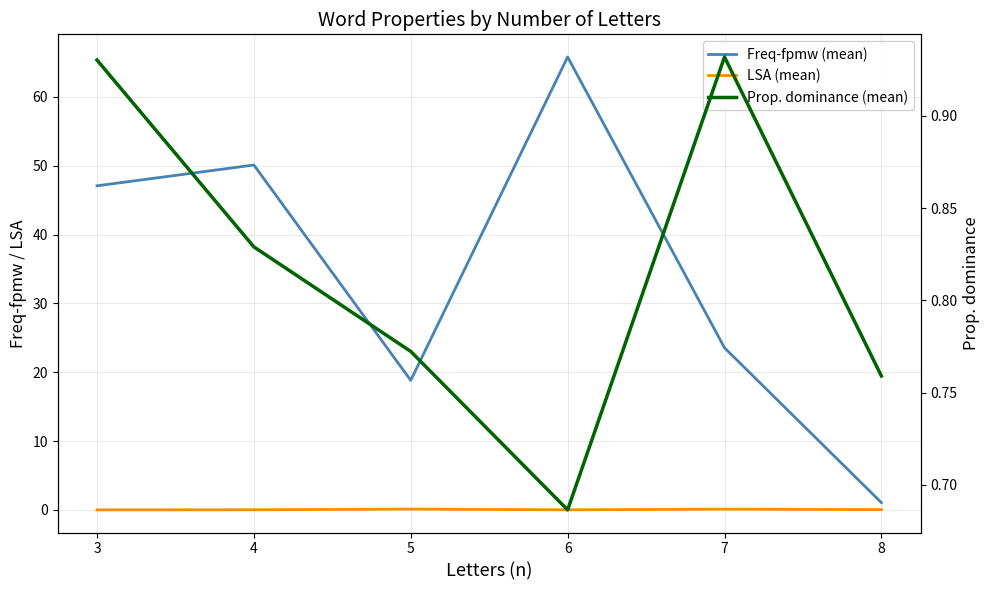

What are all the series names shown in the legend?

Freq-fpmw (mean), LSA (mean), Prop. dominance (mean)